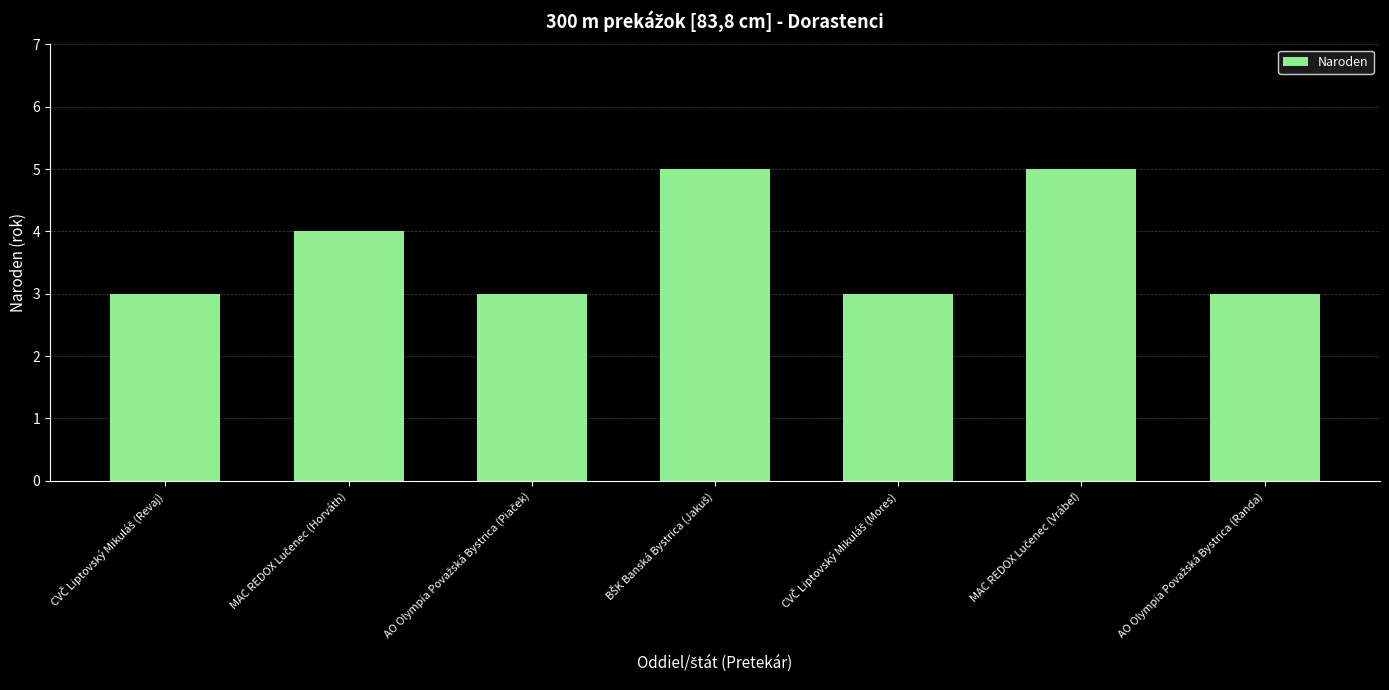

Reading left to right, extract all data points from this chart.

3	4	3	5	3	5	3